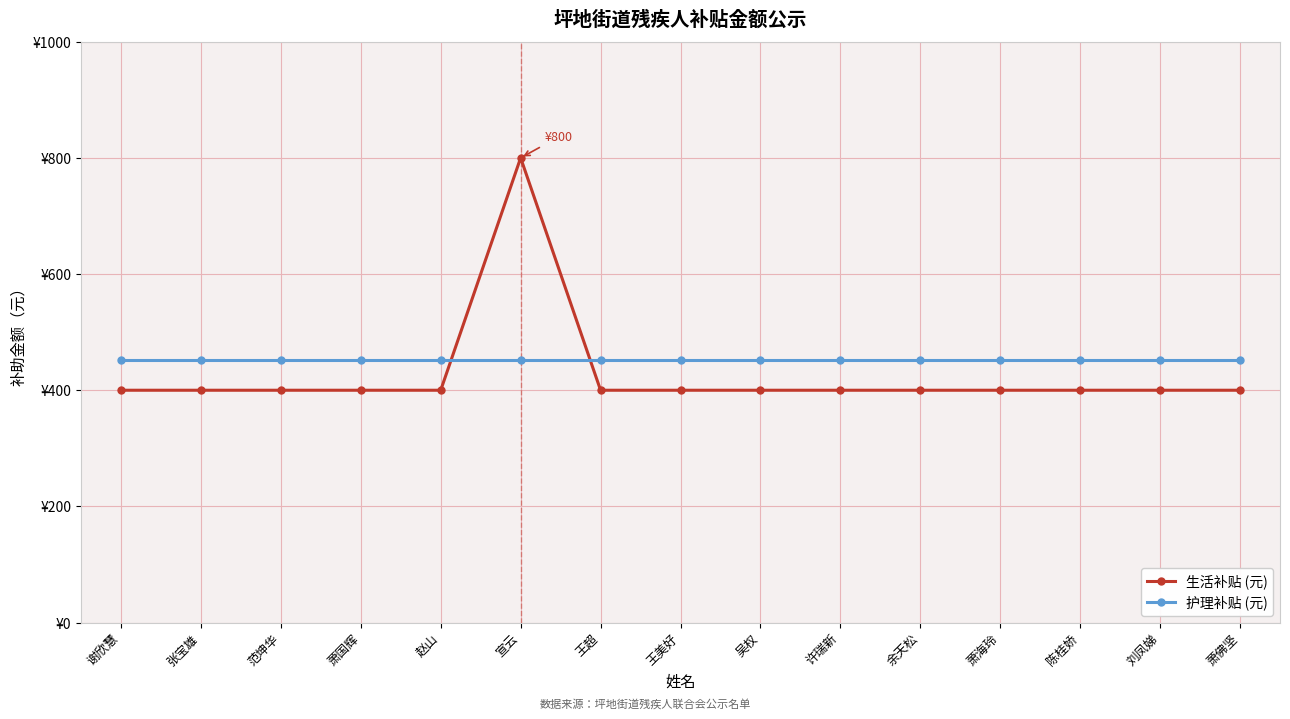

Does the chart have visible grid lines?

Yes